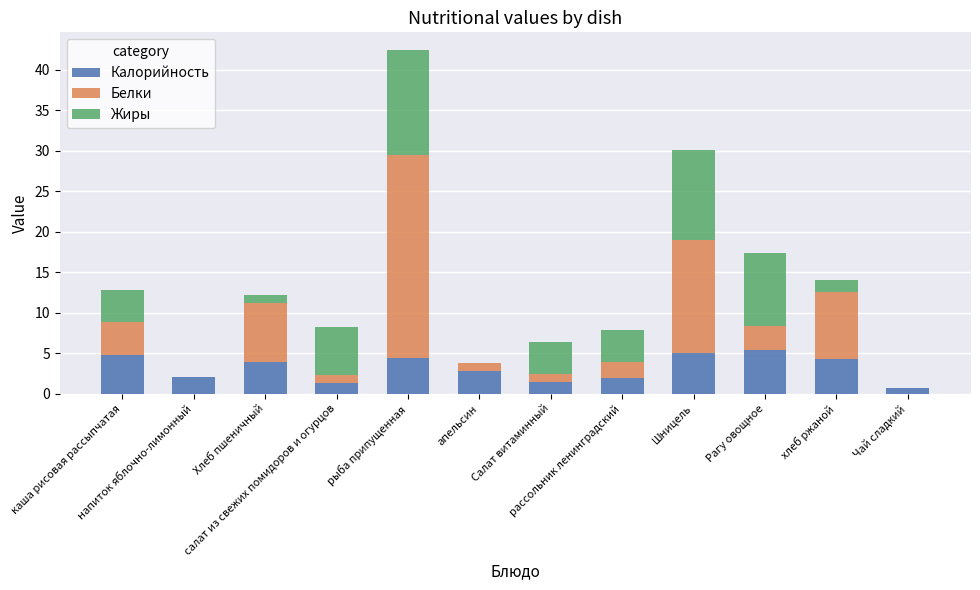

Which series has the largest range (max minus min)?

Белки